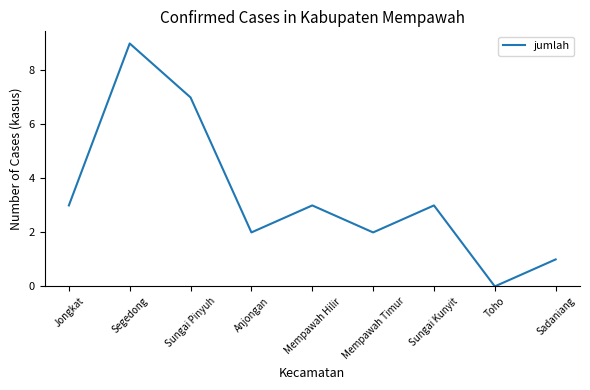

True or false: the data shows 3 at Mempawah Hilir.

True